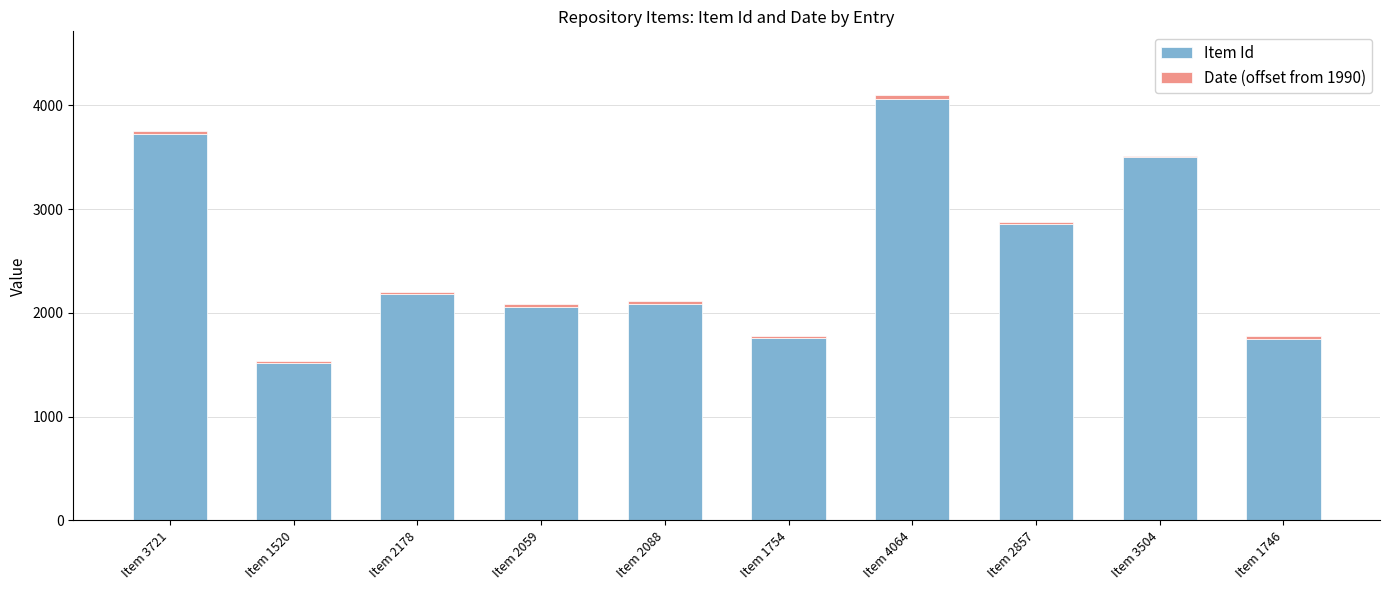

What is the sum of all Item Id values?

25491